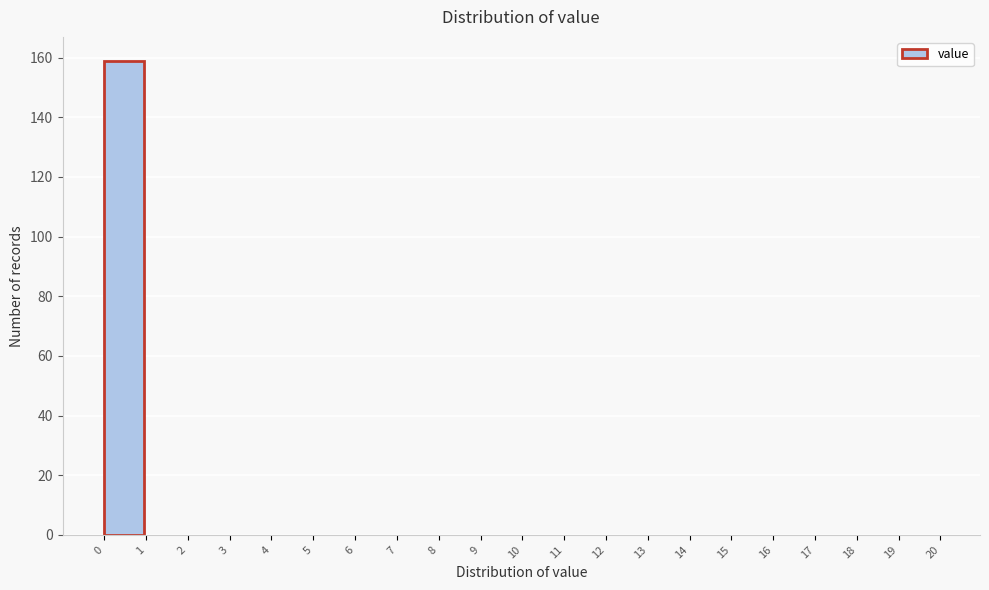

Reading left to right, list every bar in this chart as the range it spans on the x-axis followed by its height. The values are not printed on the chart, so give them approximately, as read against the axis.

0 to 1: 160
1 to 2: 0
2 to 3: 0
3 to 4: 0
4 to 5: 0
5 to 6: 0
6 to 7: 0
7 to 8: 0
8 to 9: 0
9 to 10: 0
10 to 11: 0
11 to 12: 0
12 to 13: 0
13 to 14: 0
14 to 15: 0
15 to 16: 0
16 to 17: 0
17 to 18: 0
18 to 19: 0
19 to 20: 0